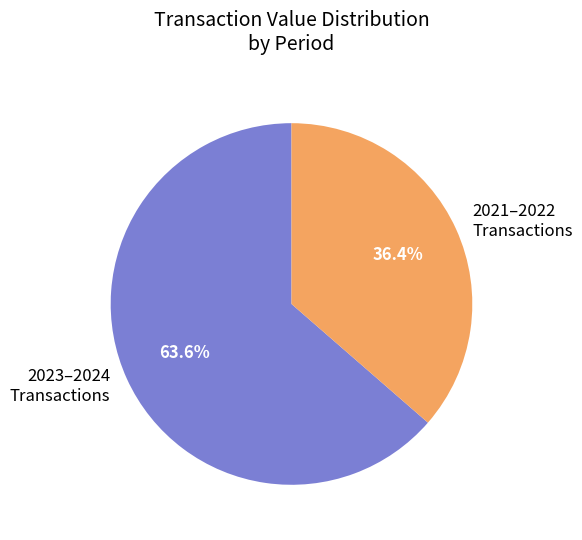

What is the largest slice in the pie chart?

2023–2024 Transactions